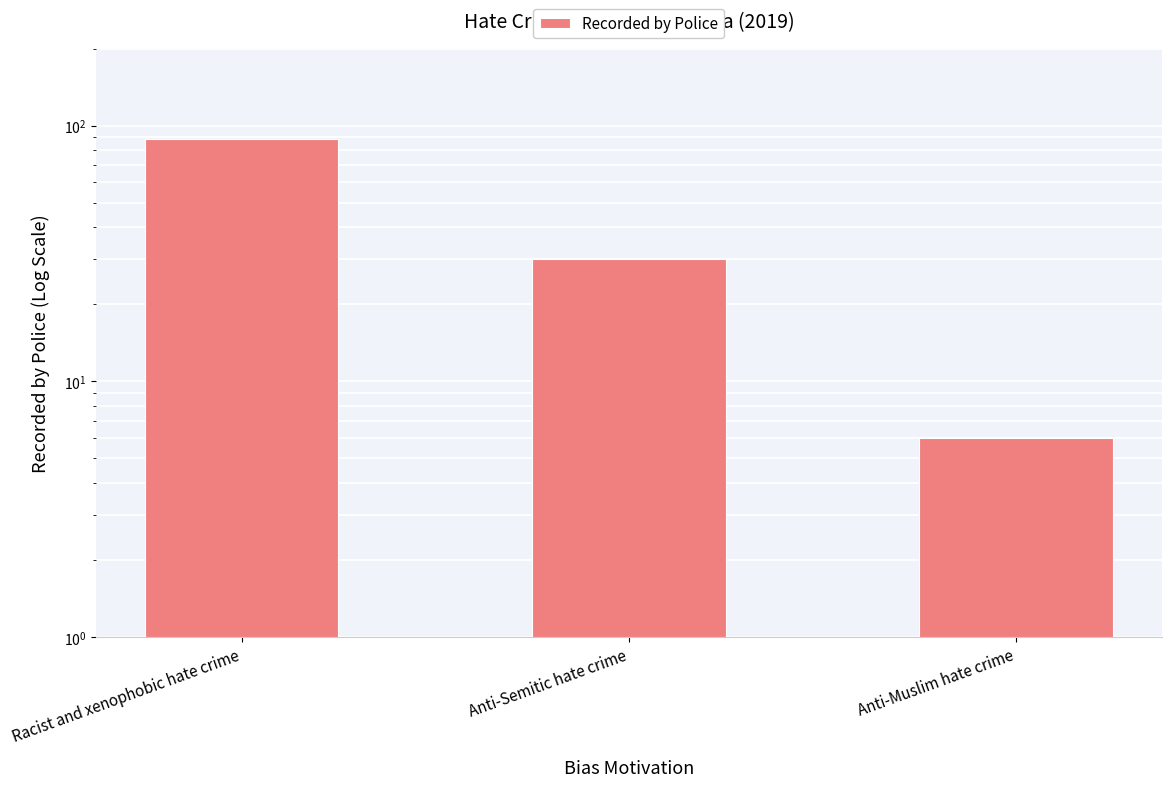

Approximately how many times larger is the value at Anti-Muslim hate crime compared to Racist and xenophobic hate crime?

0.1